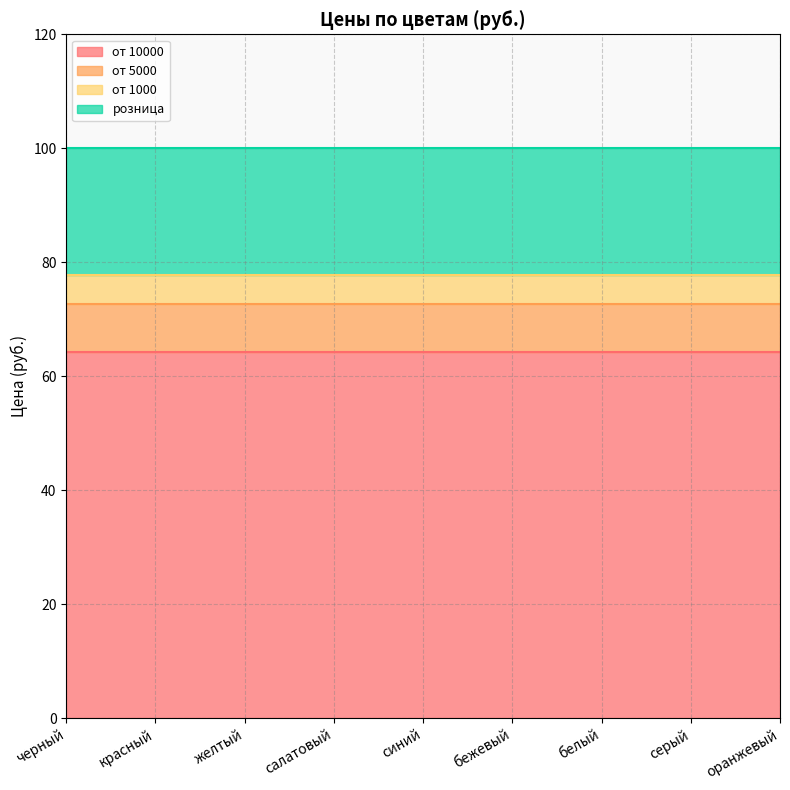

What value does the от 5000 series have at салатовый?

72.6